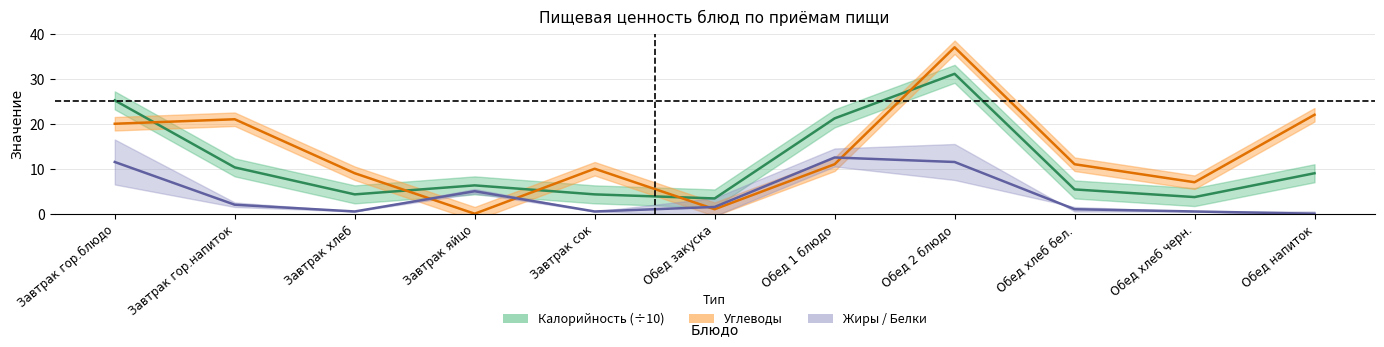

Which category has the lowest value across all series?

Обед напиток